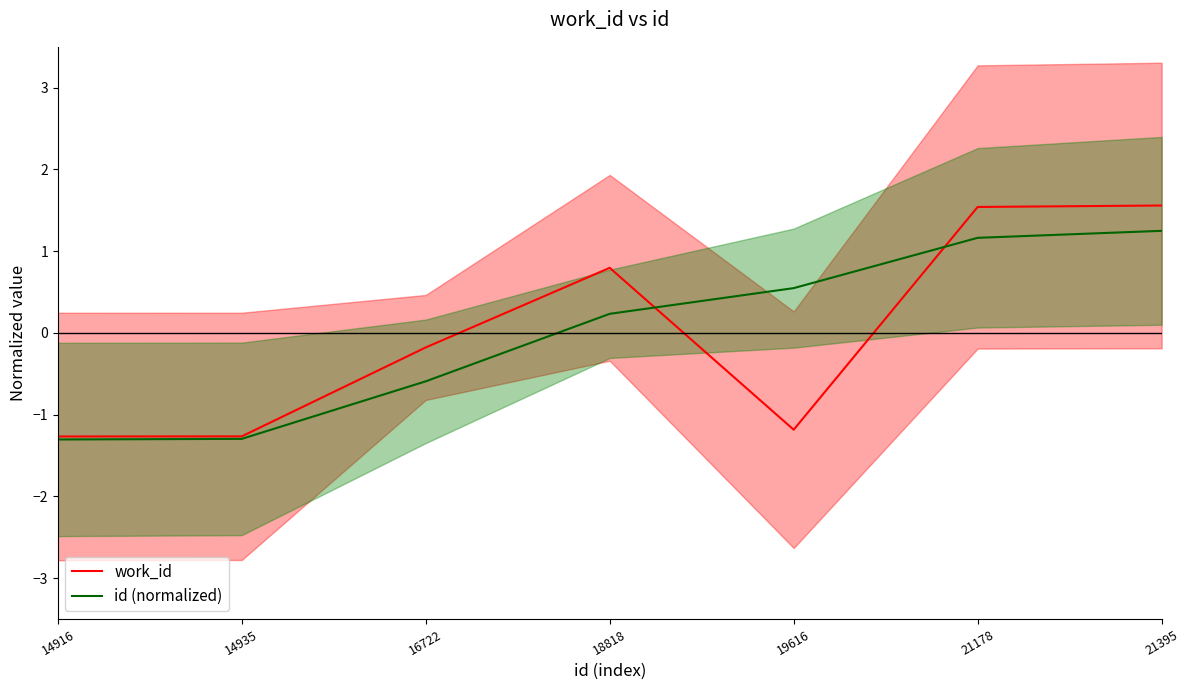

What is the minimum value shown in the chart?

-1.3